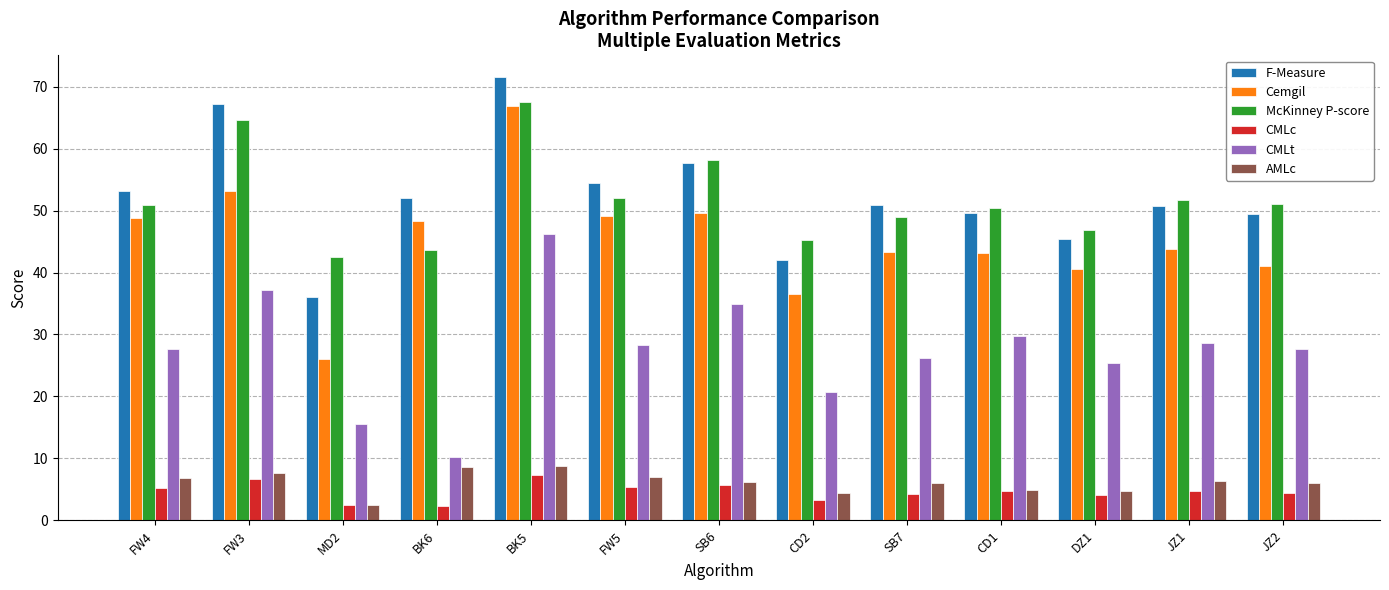

True or false: AMLc has a value of 4.4 at CD2.

True